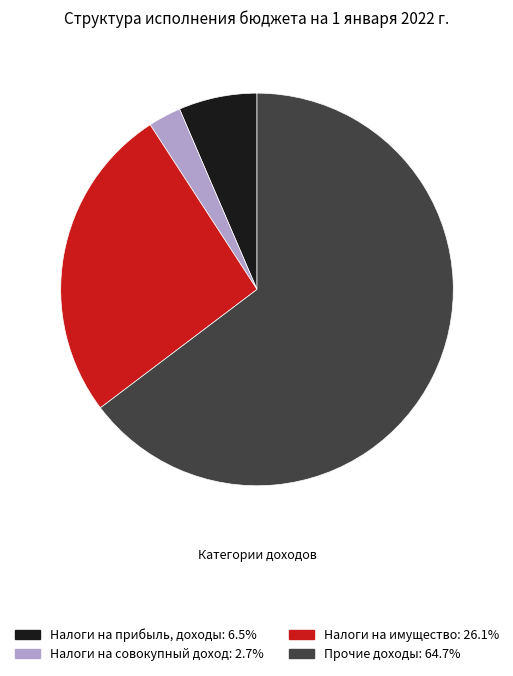

Combined, do Налоги на совокупный доход and Налоги на прибыль, доходы account for over 50%?

No